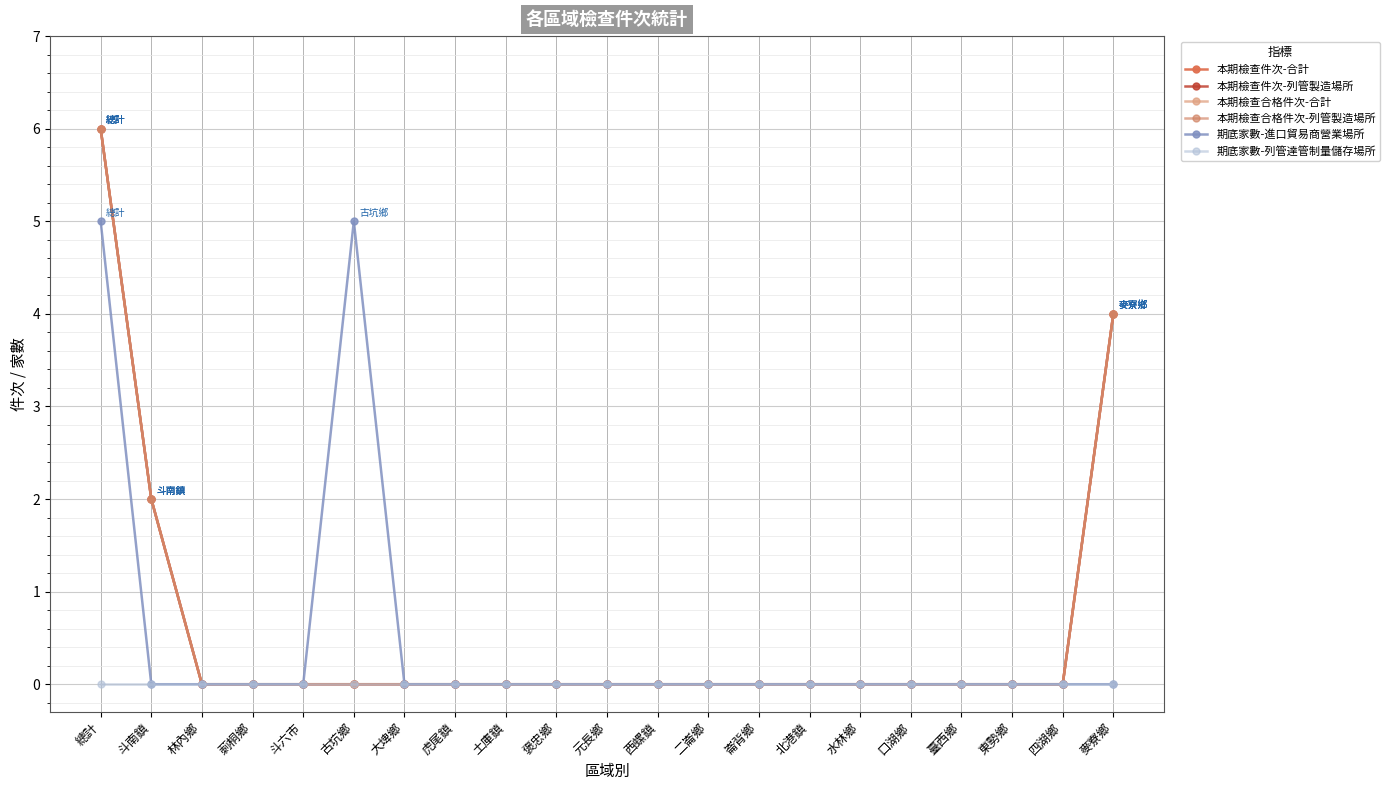

True or false: 本期檢查件次-合計 and 本期檢查合格件次-合計 cross at least once.

False